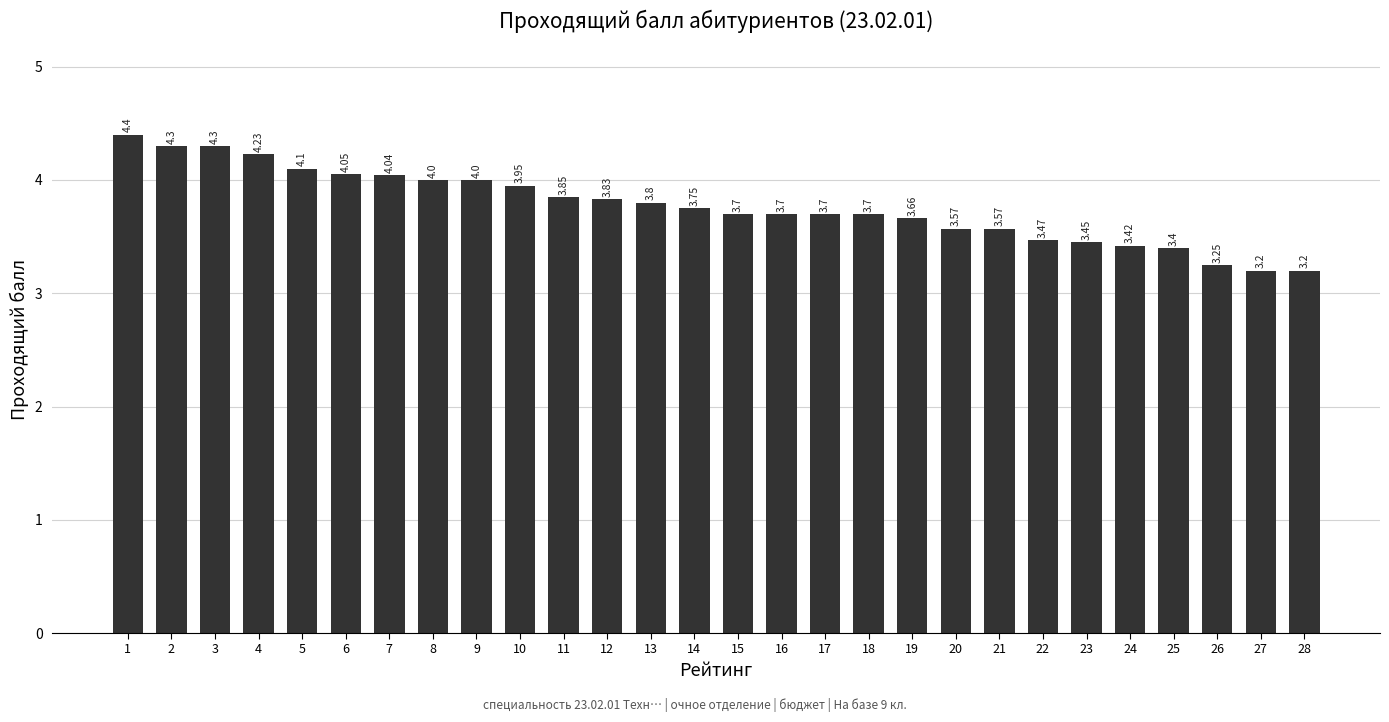

How many distinct data groups are displayed?

1